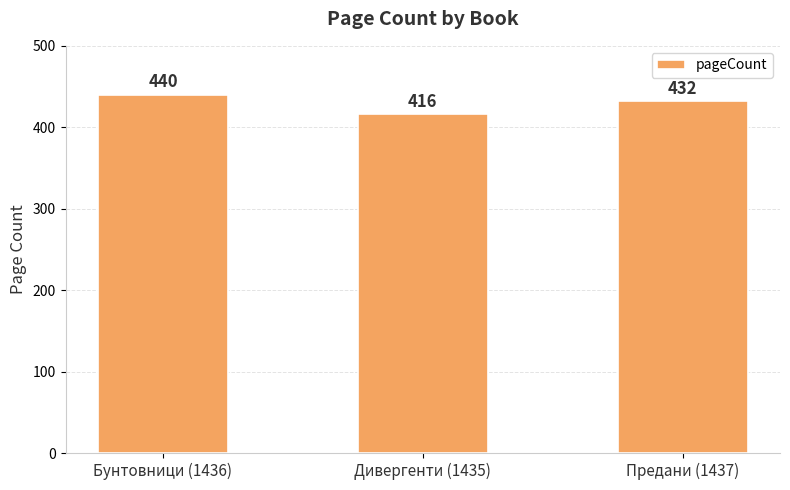

What is the sum of all values?

1288